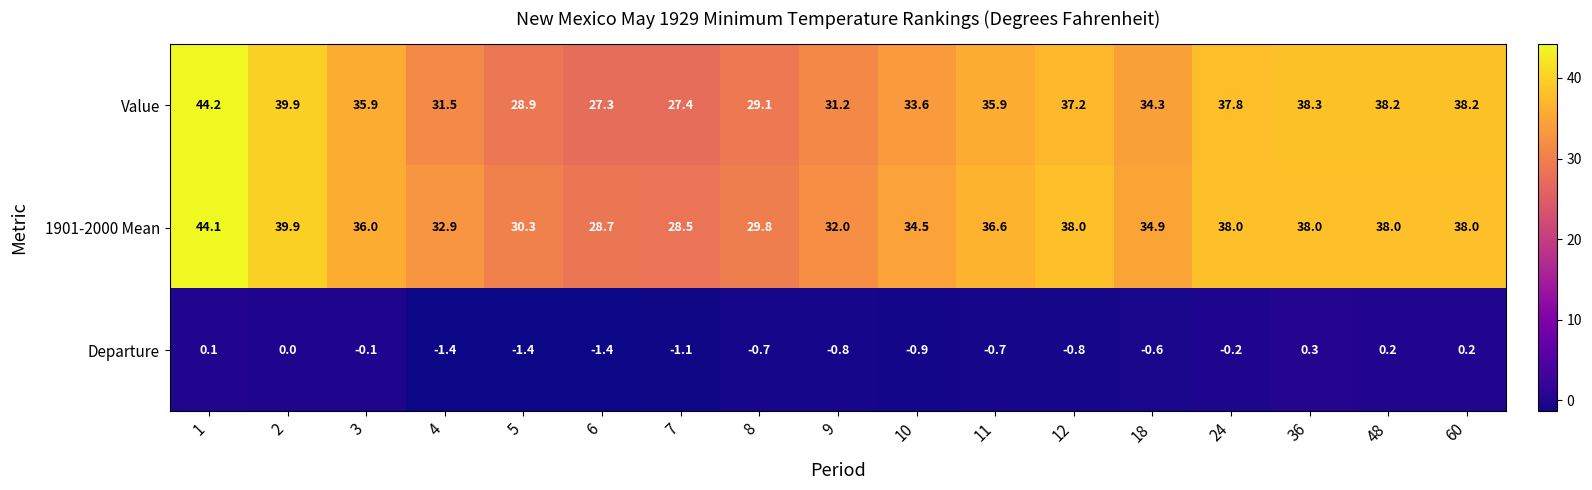

The value of 1901-2000 Mean at 36 is 38.0. True or false?

True